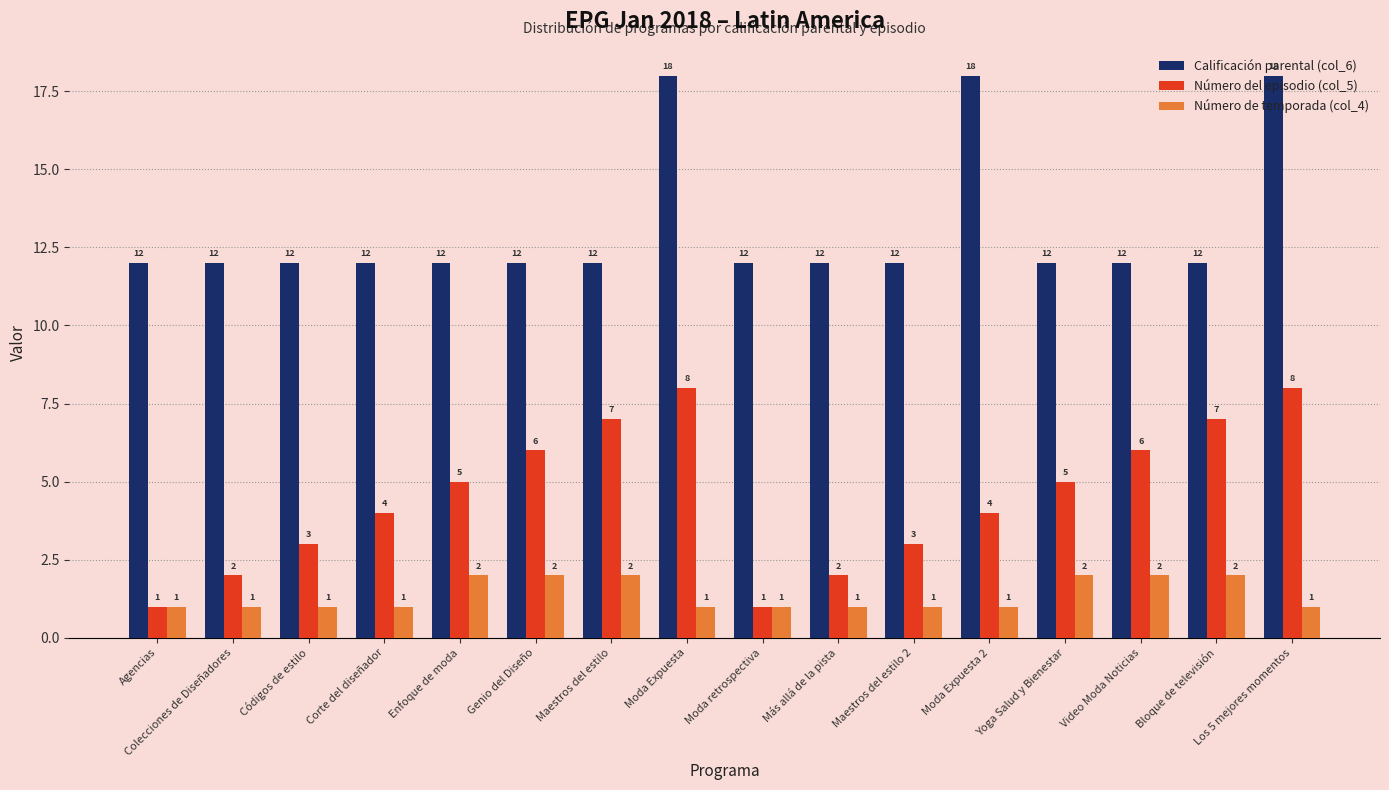

What is the lowest value of the Número del episodio (col_5) series?

1